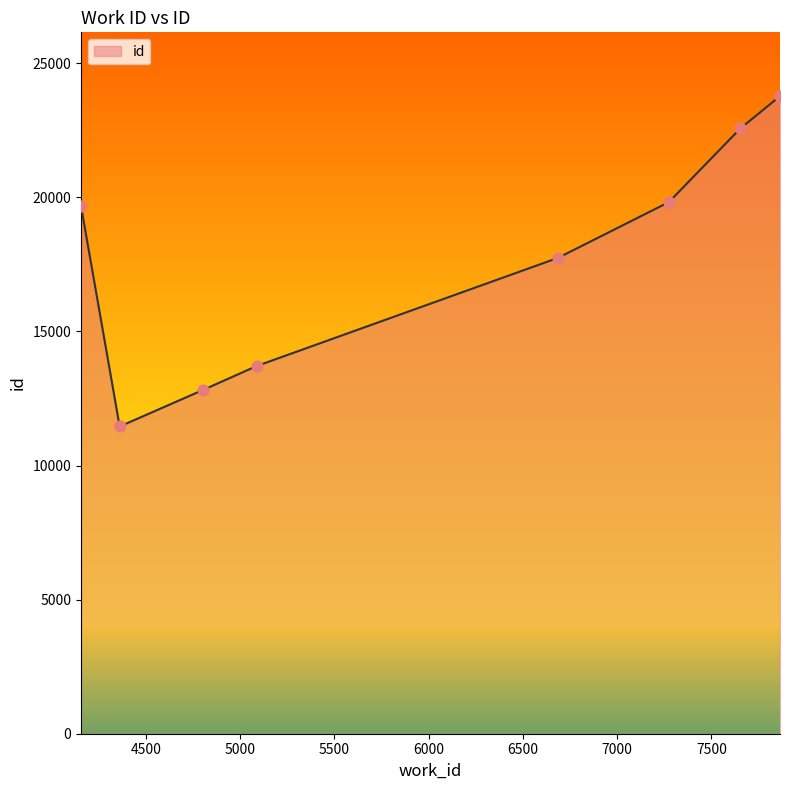

What is the difference between the second highest and second lowest values?

9751